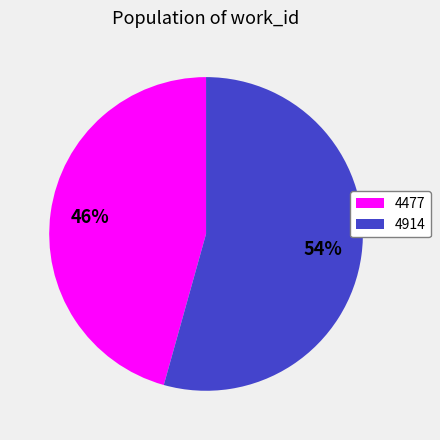

Between 4477 and 4914, which is larger?

4914